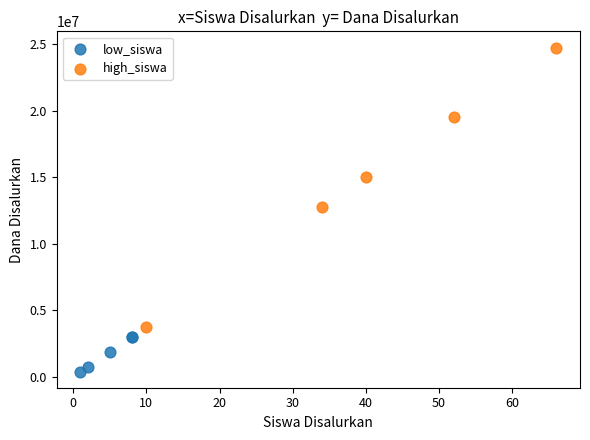

Which series has the largest Y range (max minus min)?

high_siswa